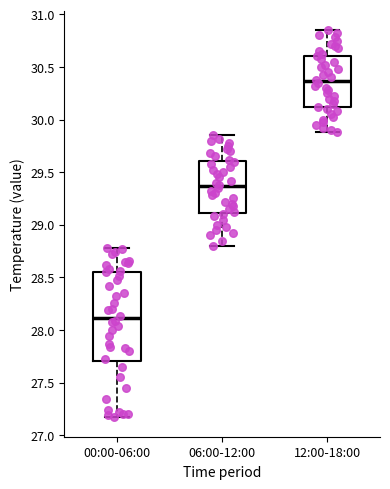

Where does the median line of the box for 00:00-06:00 sit on the y-axis? The values are not printed on the chart, so give them approximately, as read against the axis.

28.10